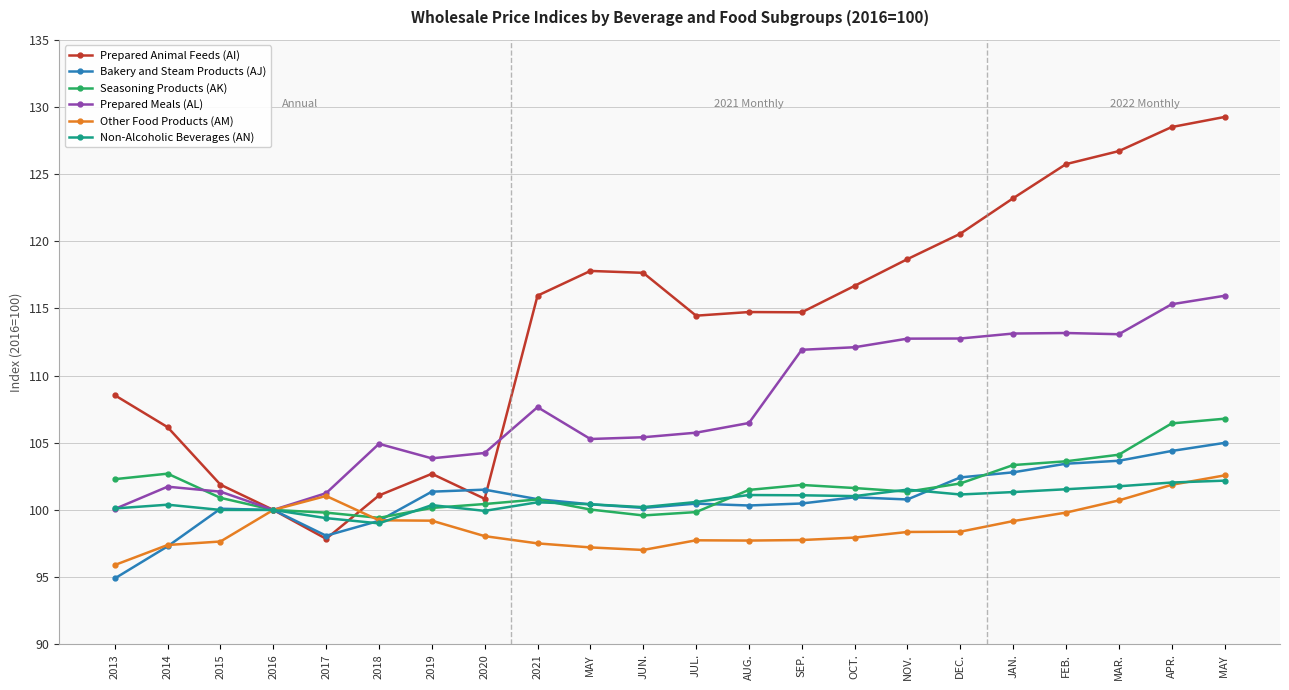

Which series has the largest total across all categories?

Prepared Animal Feeds (AI)